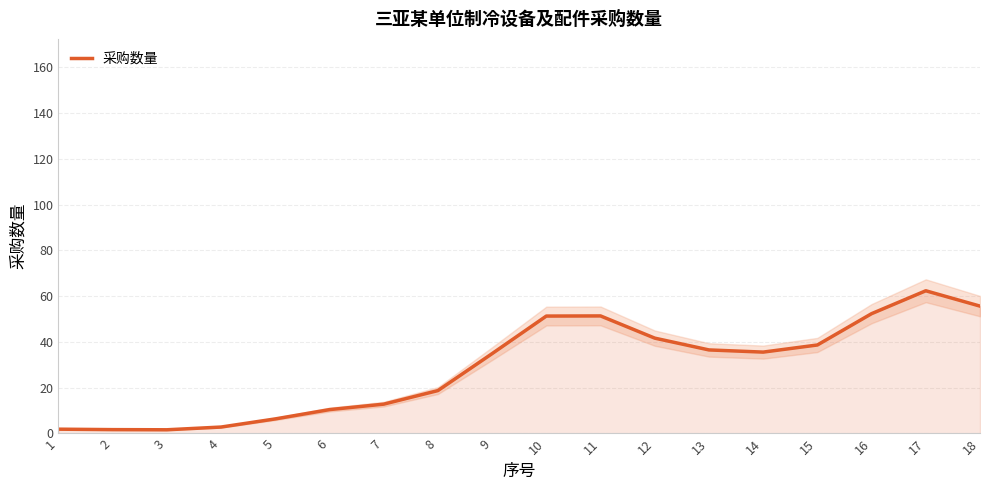

At which category does the chart reach its peak across all series?

17